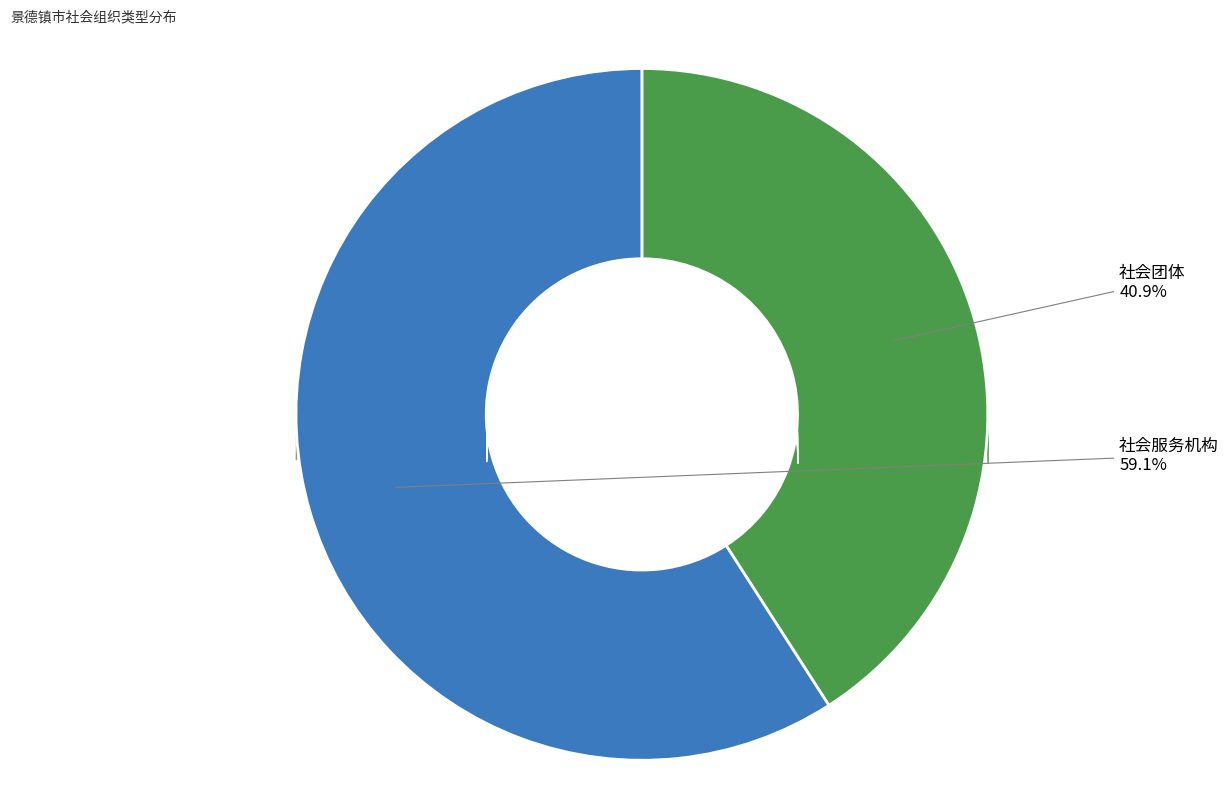

How many slices are in this pie chart?

2